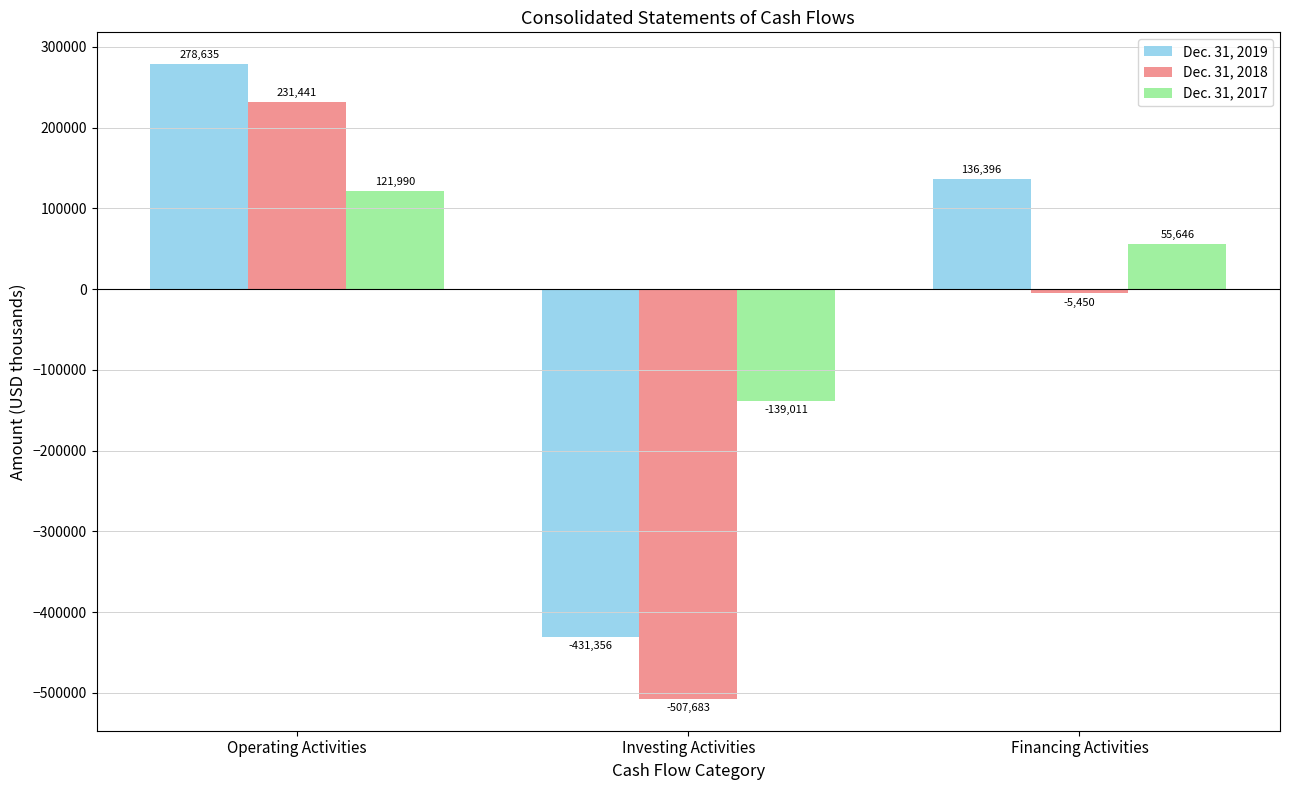

How many Dec. 31, 2019 values are between -431356 and 278635?

3